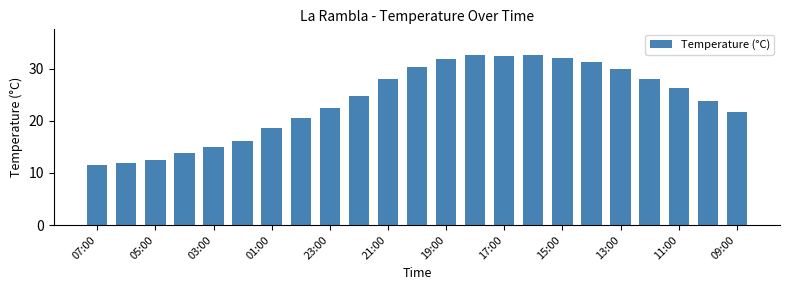

What is the smallest value displayed?

11.5